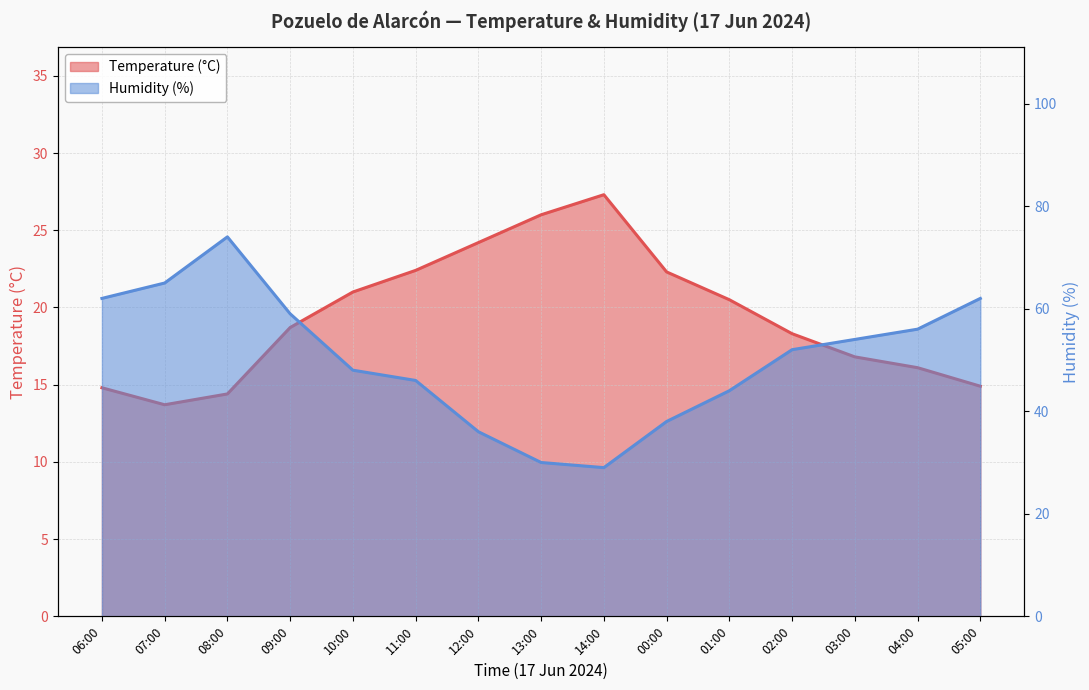

What is the label of the 9th point from the left?

14:00